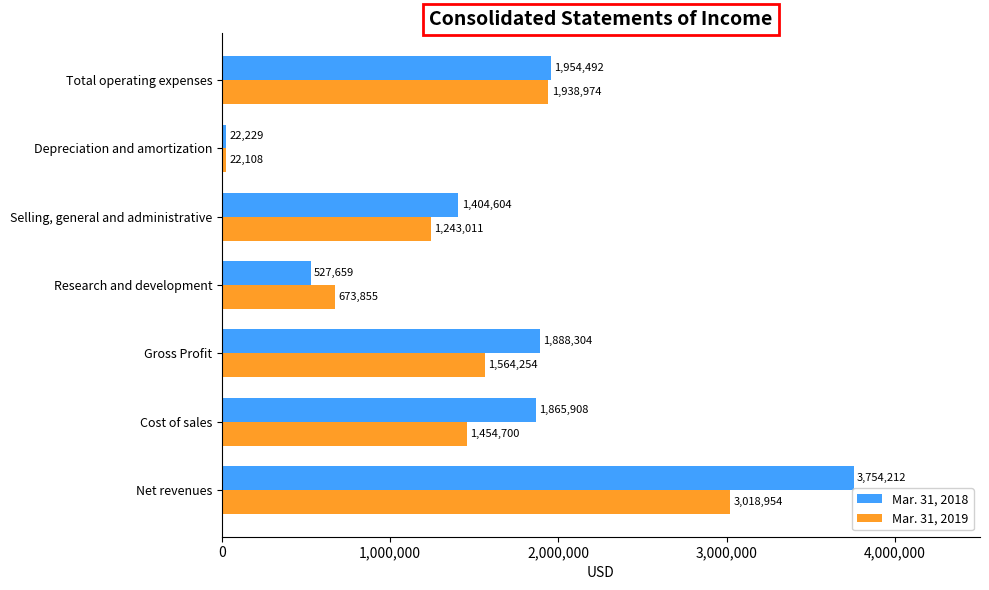

List the series in order of their overall mean, highest first.

Mar. 31, 2018, Mar. 31, 2019